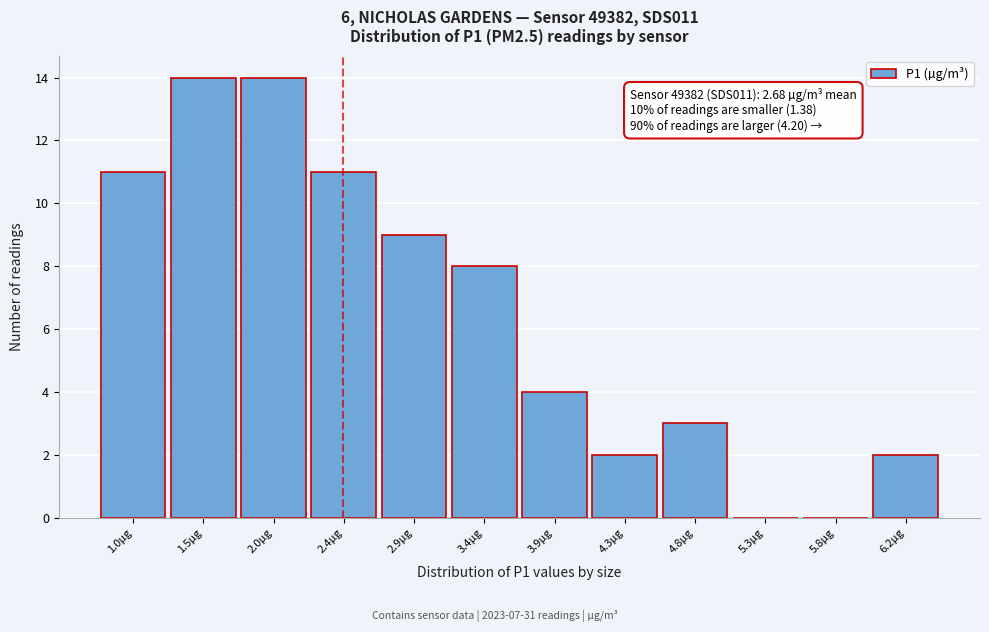

Reading left to right, list all the values displayed in this chart.

1.0µg=11	1.5µg=14	2.0µg=14	2.4µg=11	2.9µg=9	3.4µg=8	3.9µg=4	4.3µg=2	4.8µg=3	5.3µg=0	5.8µg=0	6.2µg=2